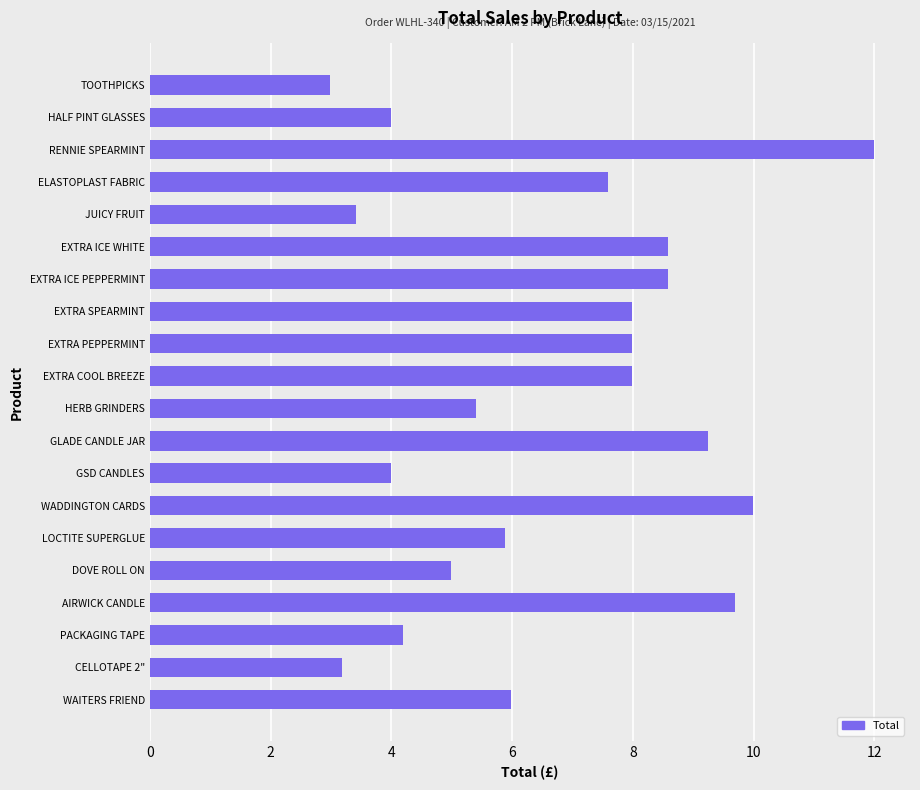

Is it true that the value at HERB GRINDERS is 5.4?

True